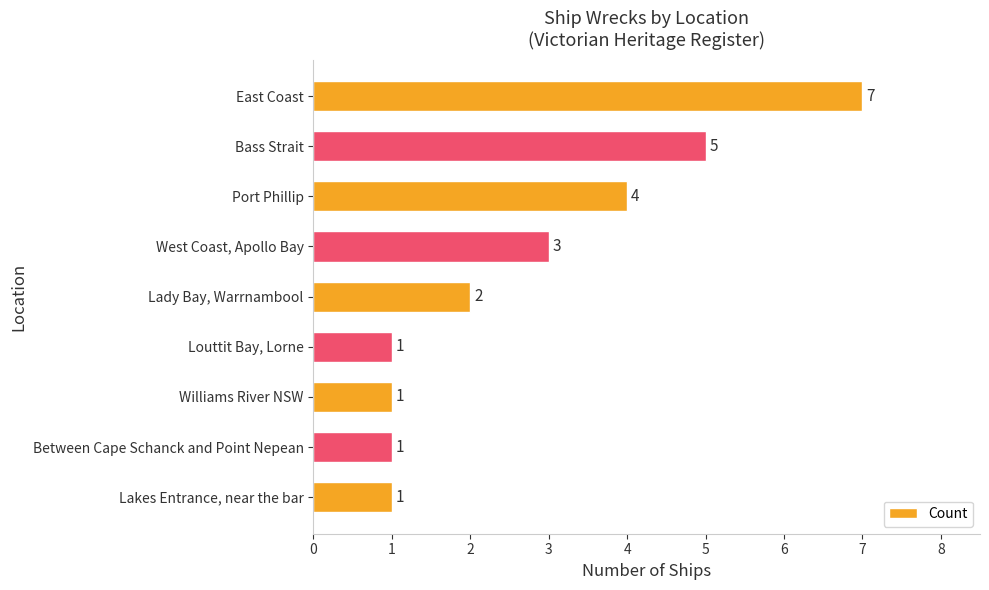

Count the values in the range 1 to 4.

7